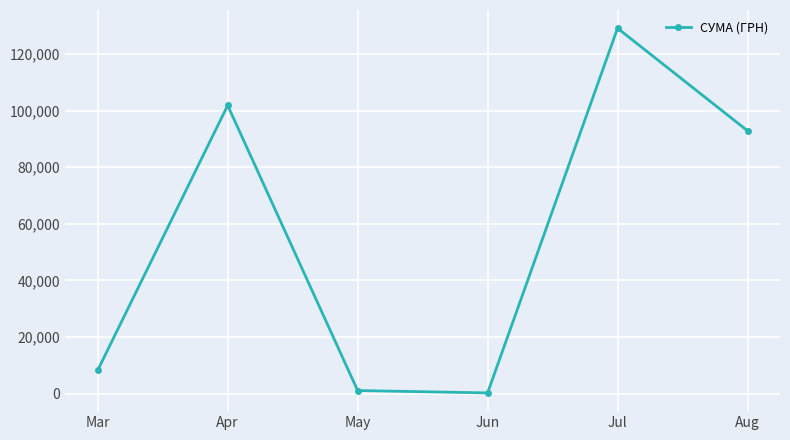

What is the difference between the maximum and second lowest values?

127928.9